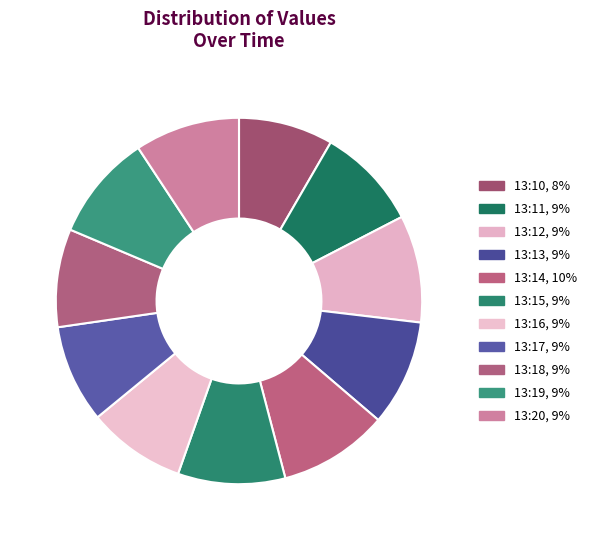

Count the number of slices in the pie.

11